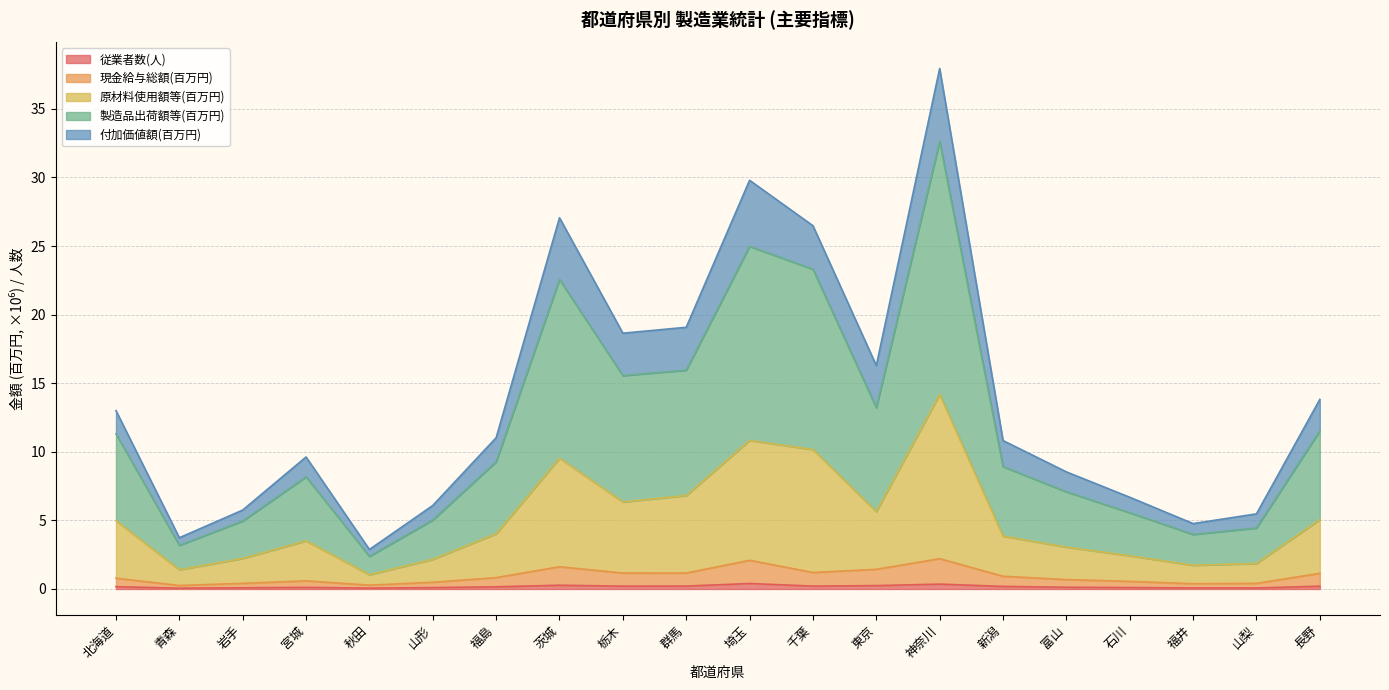

What is the label of the 20th point from the right?

北海道